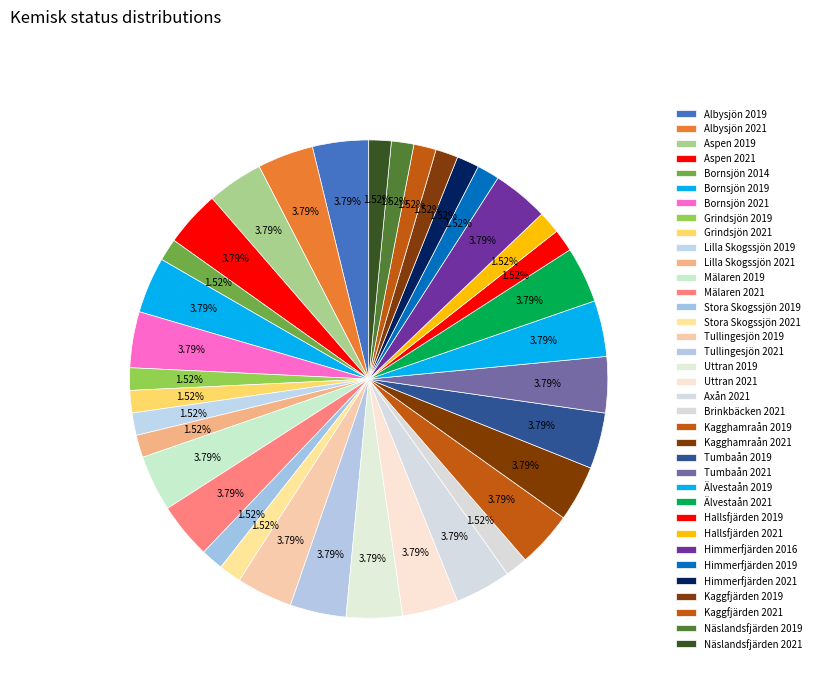

To the nearest percent, what is the average slice percentage?

3%